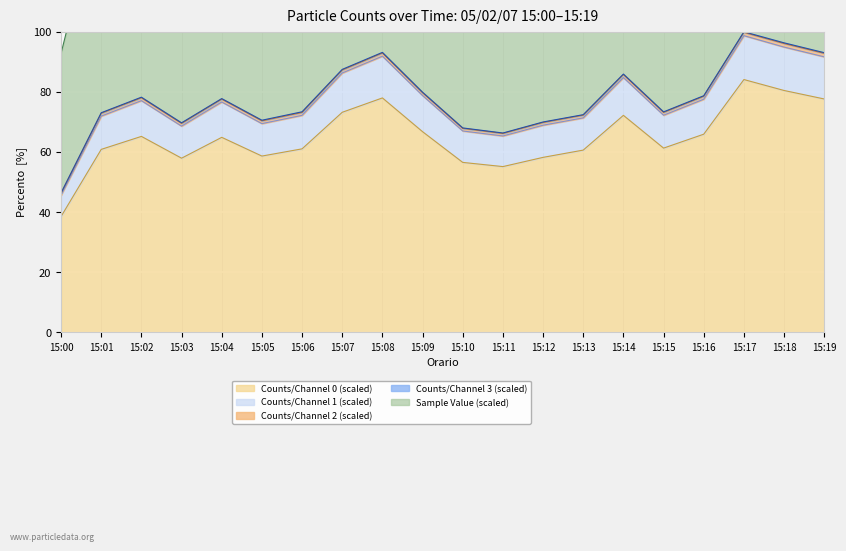

Where is the first local minimum for Counts/Channel 1 (scaled)?

15:03